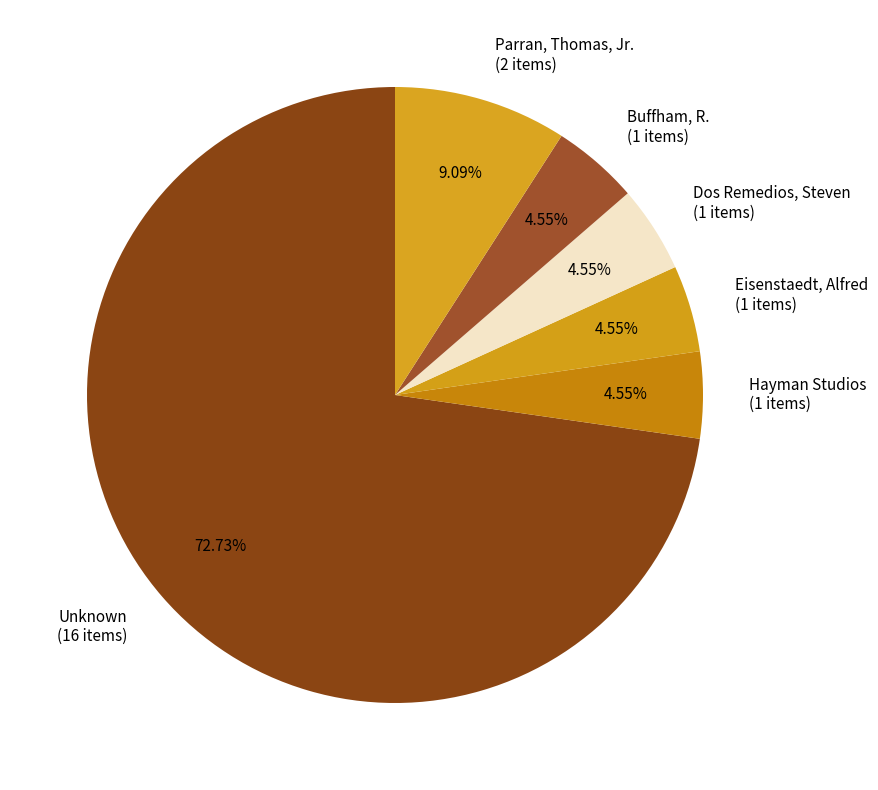

Combined, what portion of the pie is Buffham, R. and Dos Remedios, Steven?

9.1%